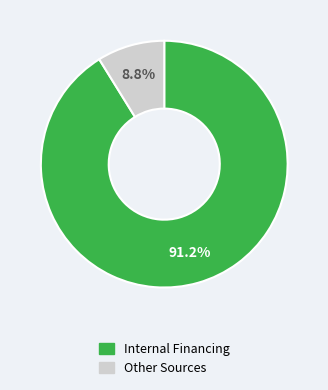

Which category has the smallest portion of the pie?

Other Sources